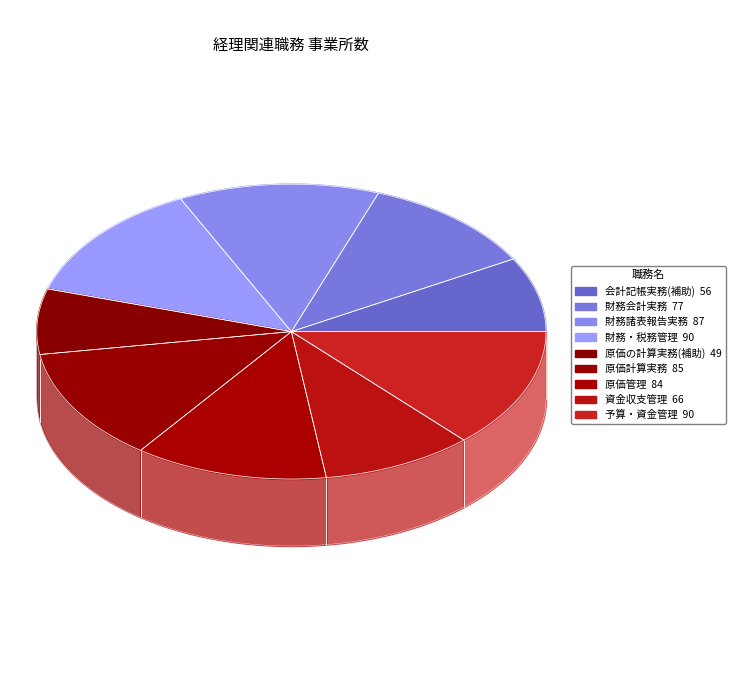

What is the total percentage of 会計記帳実務(補助) and 原価管理?

20.5%